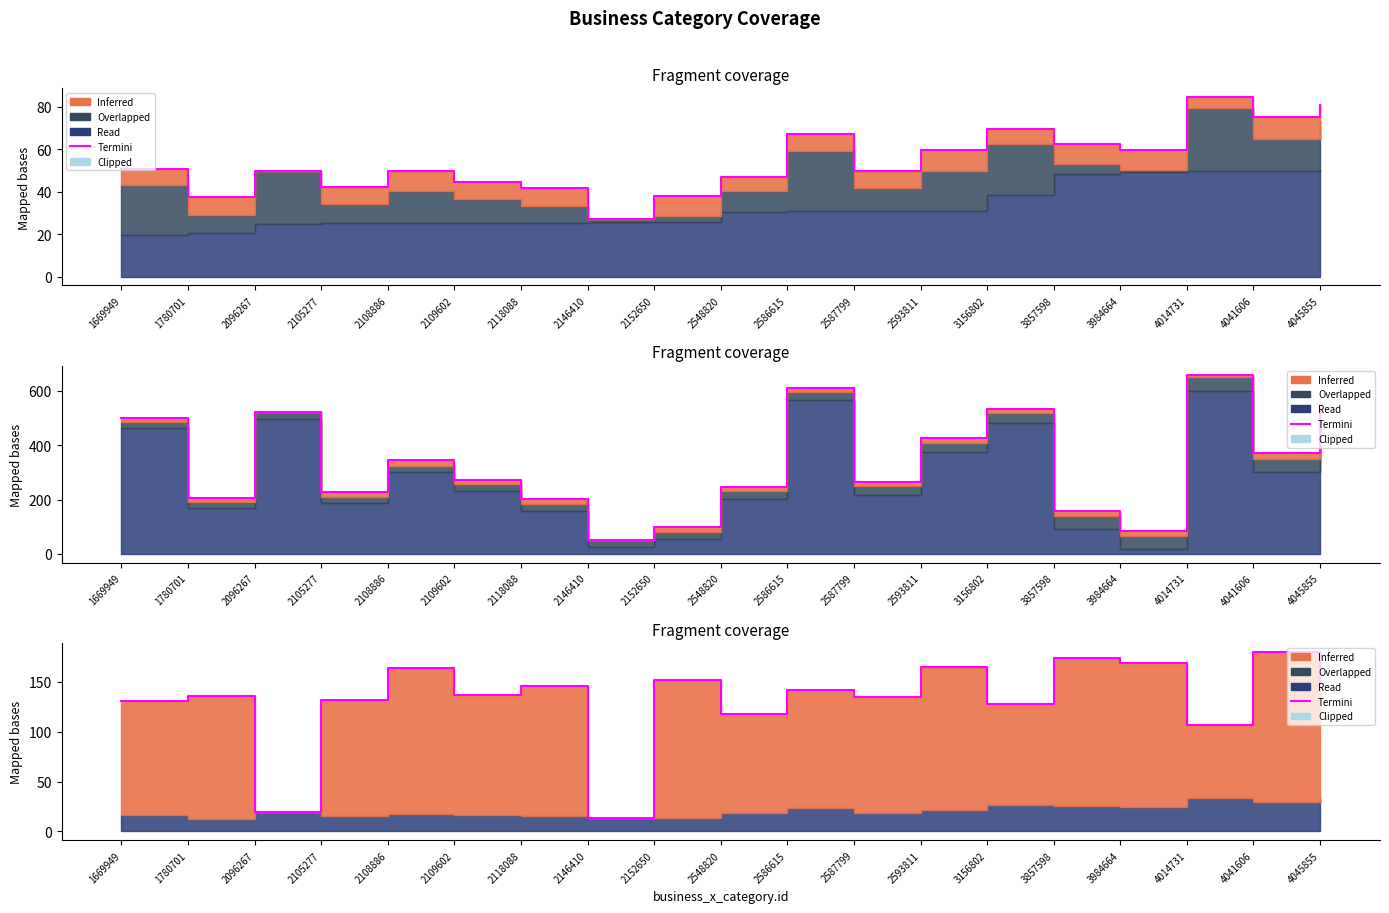

How many values exceed 136?

10